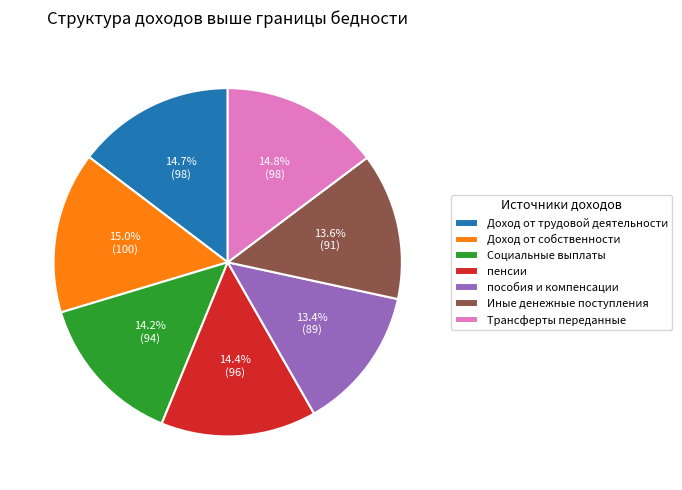

What is the ratio of the value at Доход от собственности to the value at Иные денежные поступления?

1.1